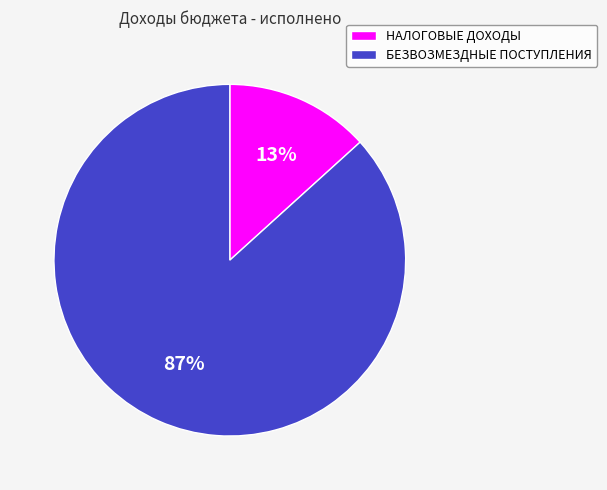

Which slice is the smallest?

НАЛОГОВЫЕ ДОХОДЫ